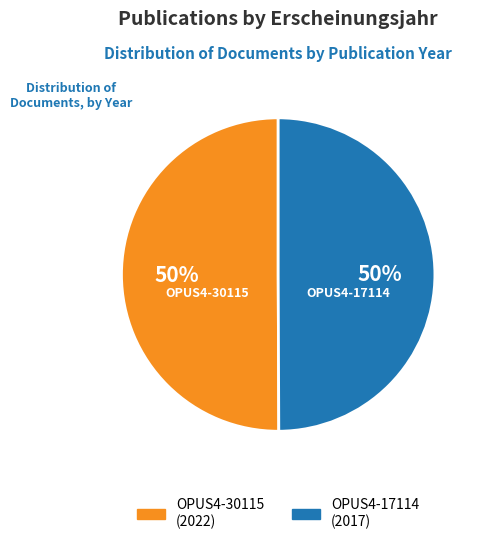

What is the ratio of the value at OPUS4-17114 to the value at OPUS4-30115?

1.0